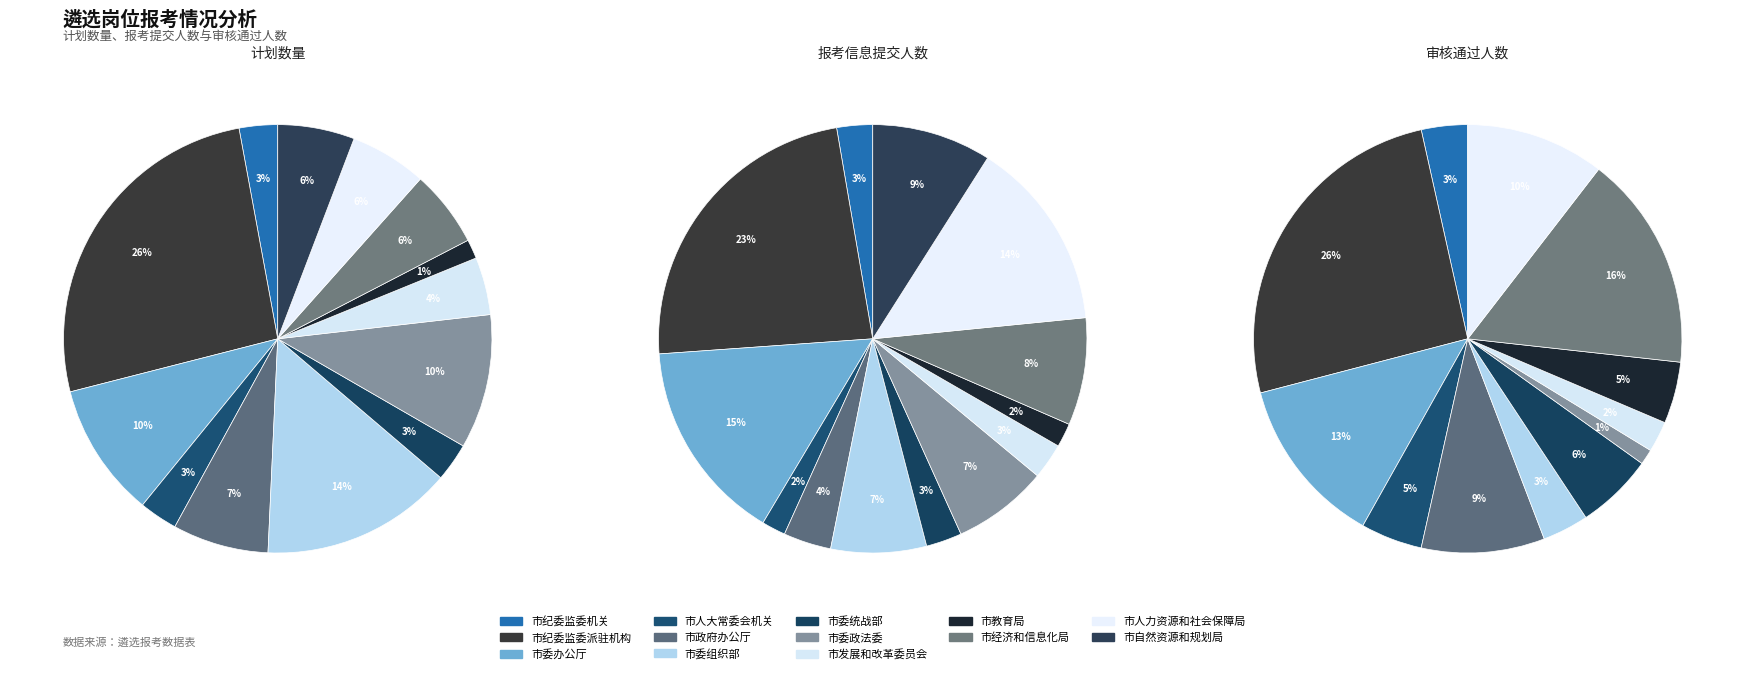

Rank the series at 4 from highest to lowest value.

报考信息提交人数, 审核通过人数, 计划数量